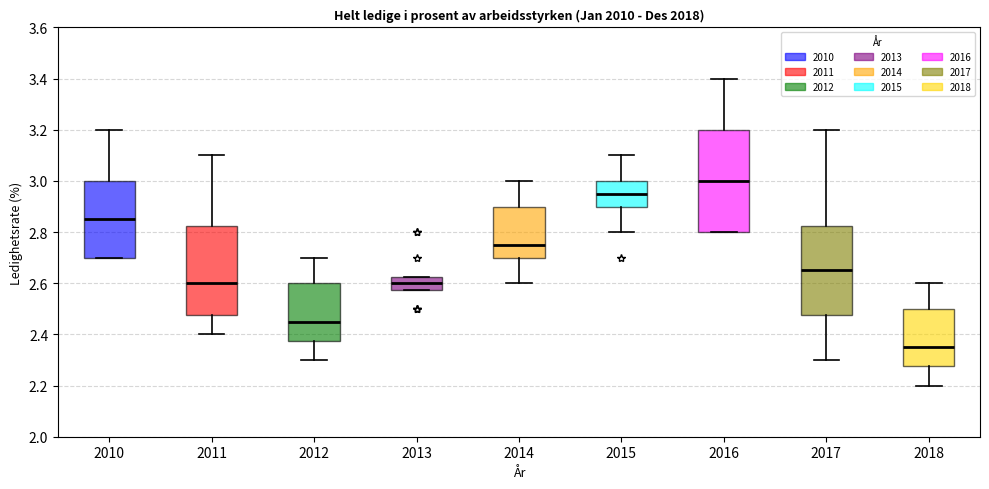

Which box is the tallest, from its lower edge to its upper edge?

2016